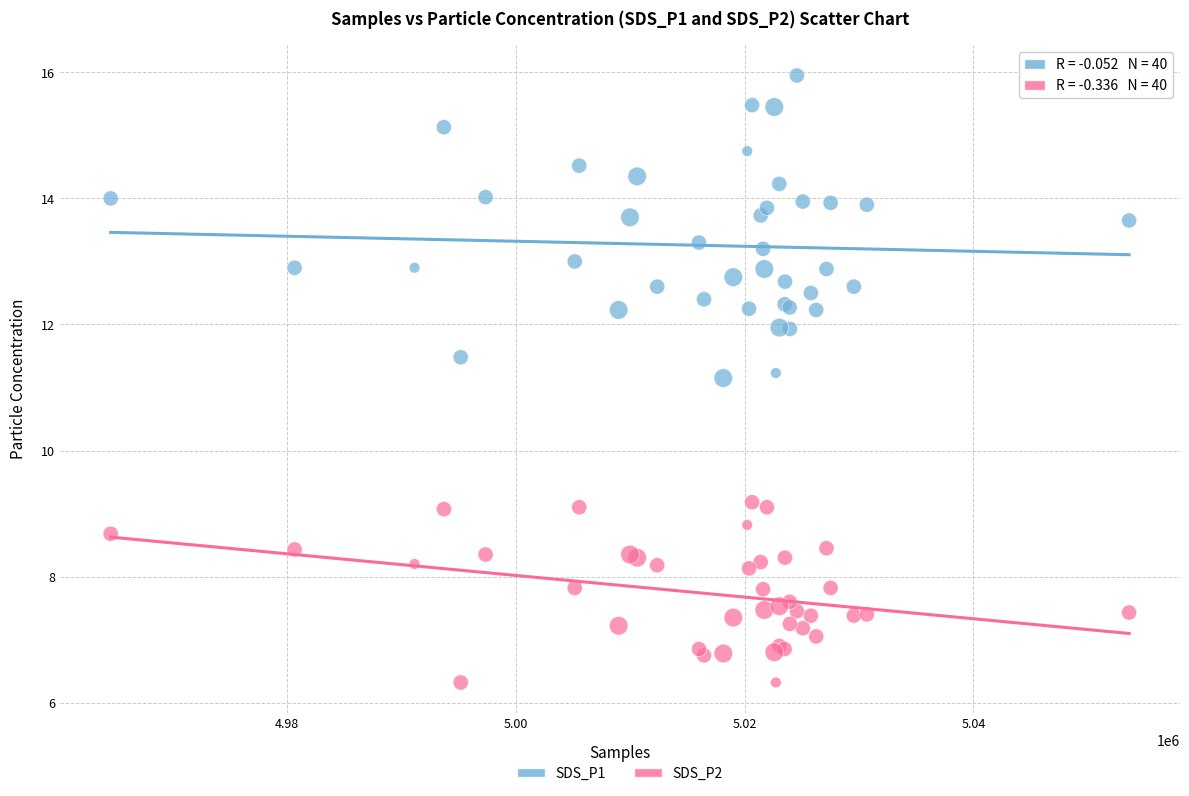

Which series has the largest Y range (max minus min)?

SDS_P1